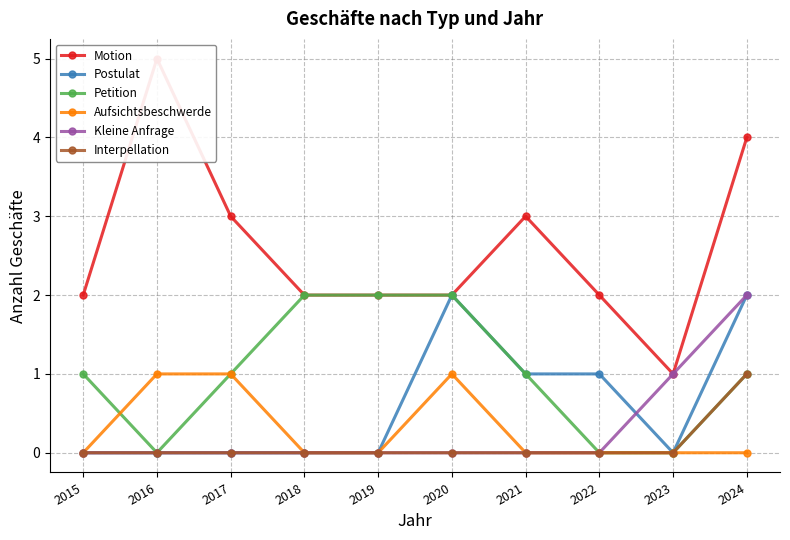

What are all the series names shown in the legend?

Motion, Postulat, Petition, Aufsichtsbeschwerde, Kleine Anfrage, Interpellation